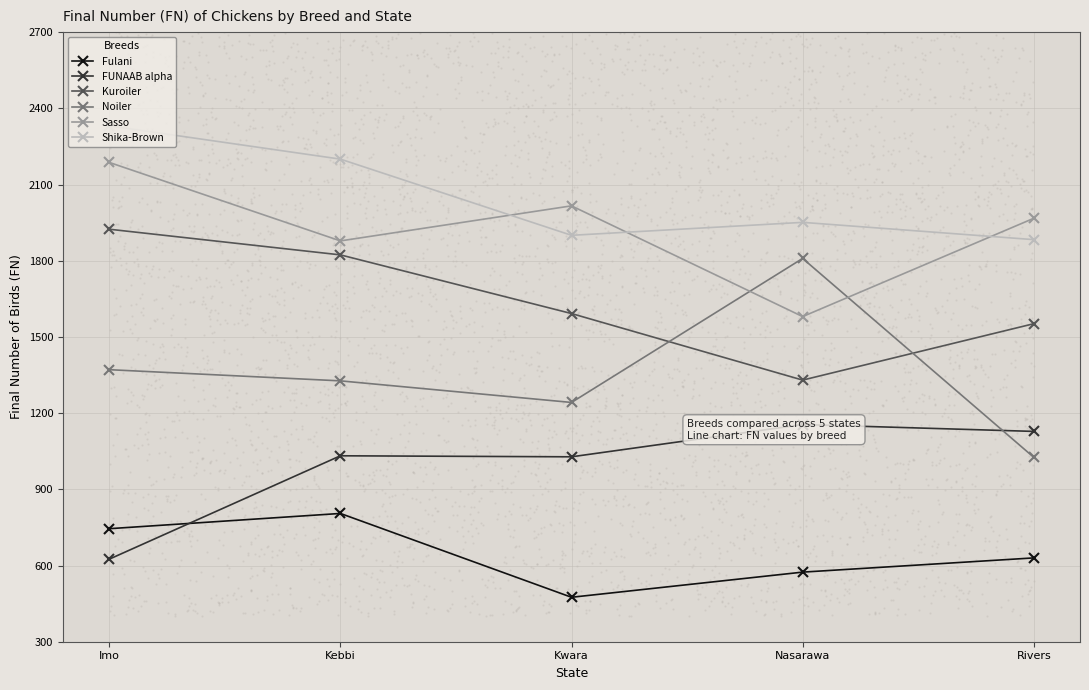

What are all the series names shown in the legend?

Fulani, FUNAAB alpha, Kuroiler, Noiler, Sasso, Shika-Brown